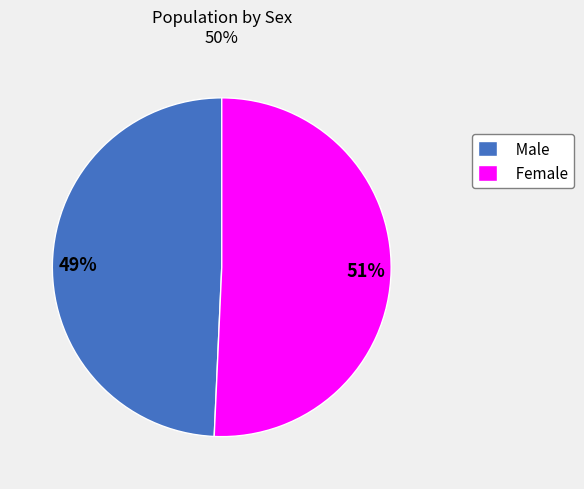

To the nearest percent, what is the average slice percentage?

50%